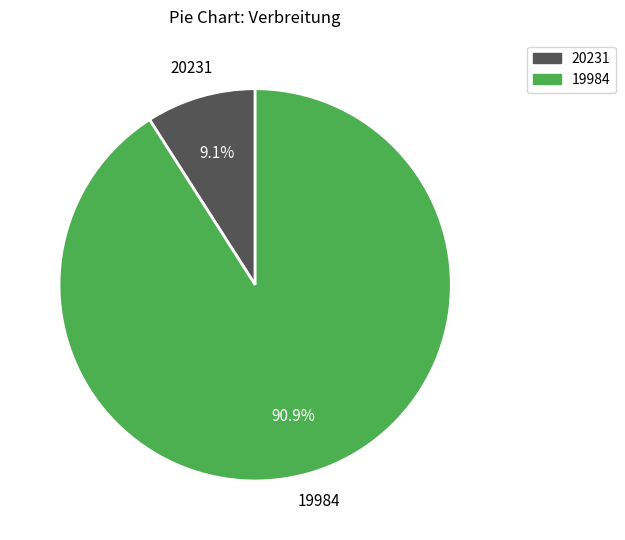

What percentage is NOT represented by 19984?

9.1%